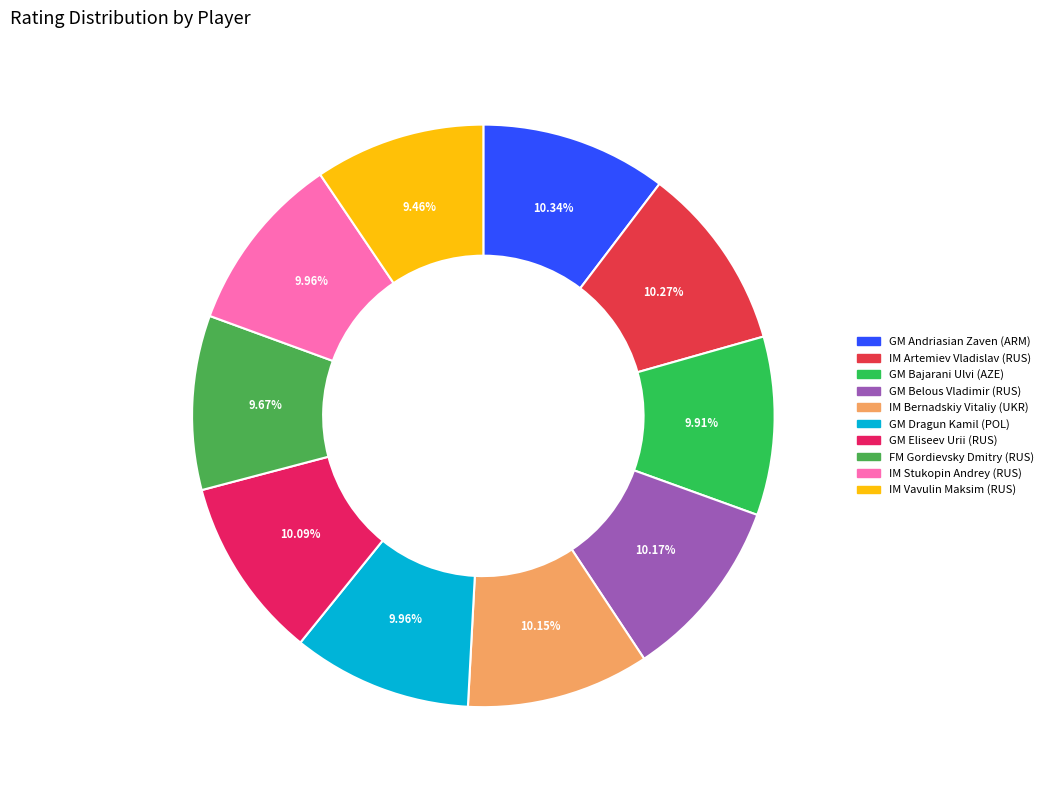

True or false: GM Belous Vladimir (RUS) accounts for 10% of the total.

True